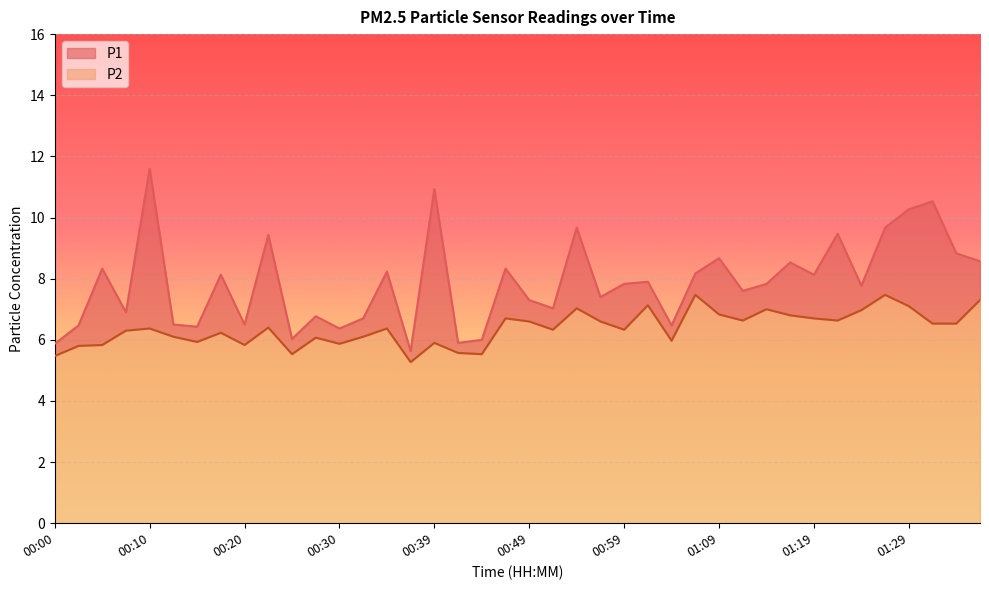

What is the value of the P2 point at the 37th from the left?

7.1